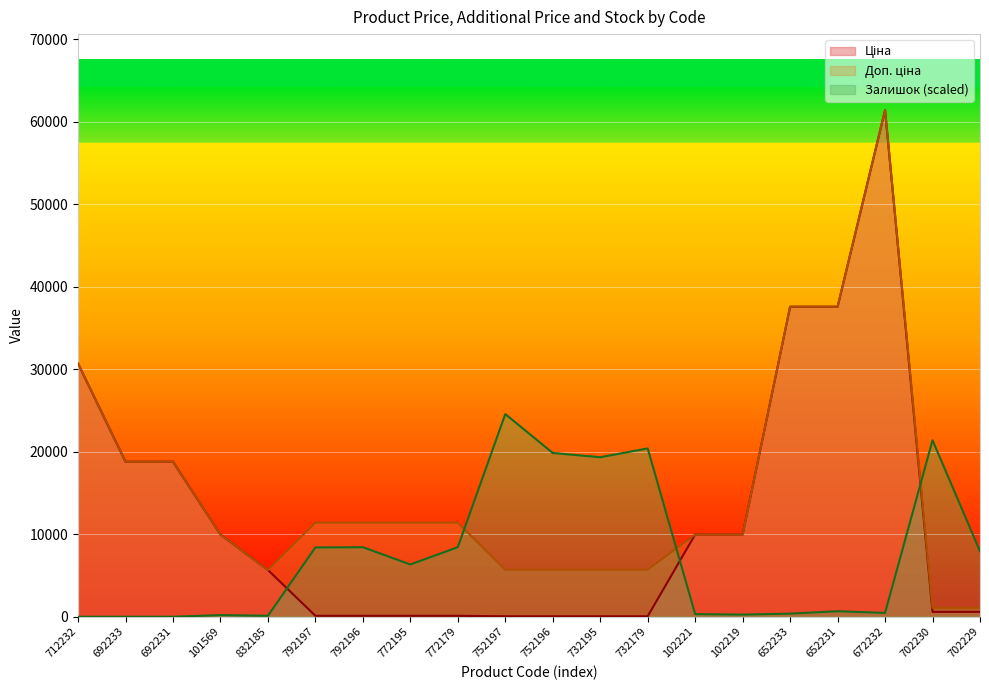

Which series has the largest total across all categories?

Доп. ціна